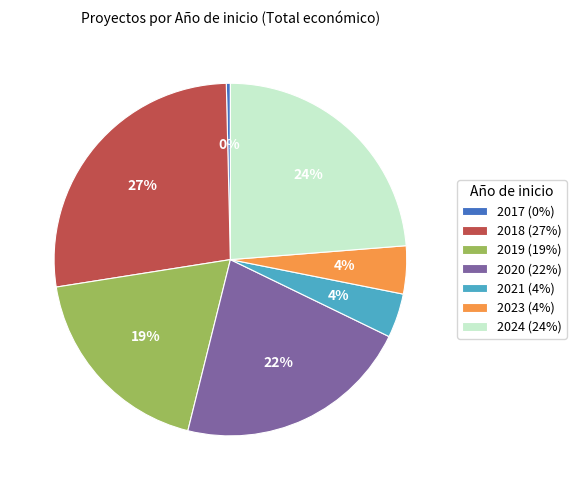

Does any single category account for the majority?

No